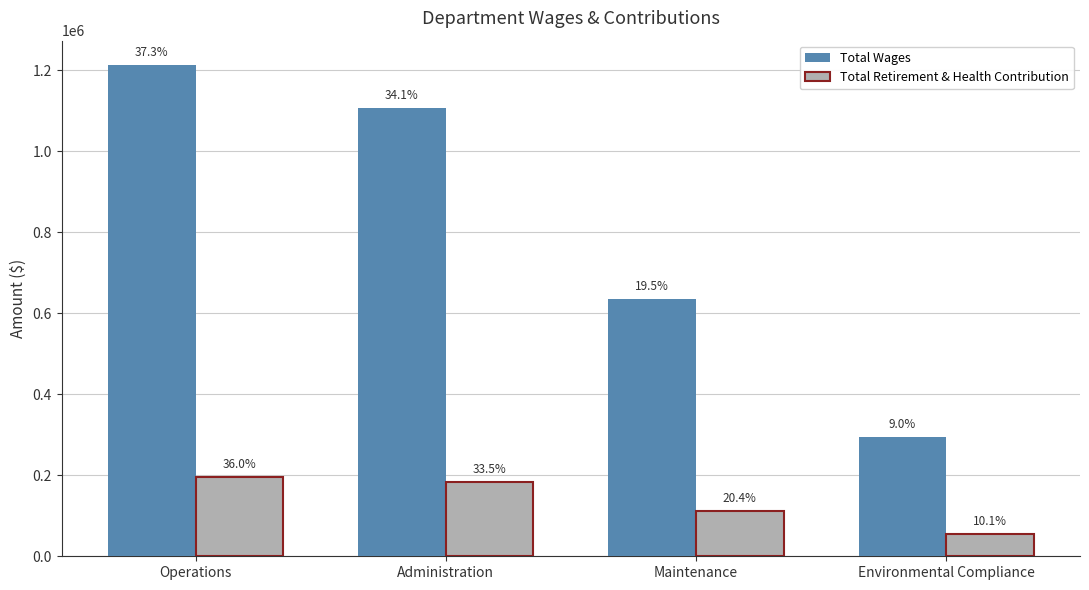

What is the spread (max minus min) of values at Environmental Compliance?

238217